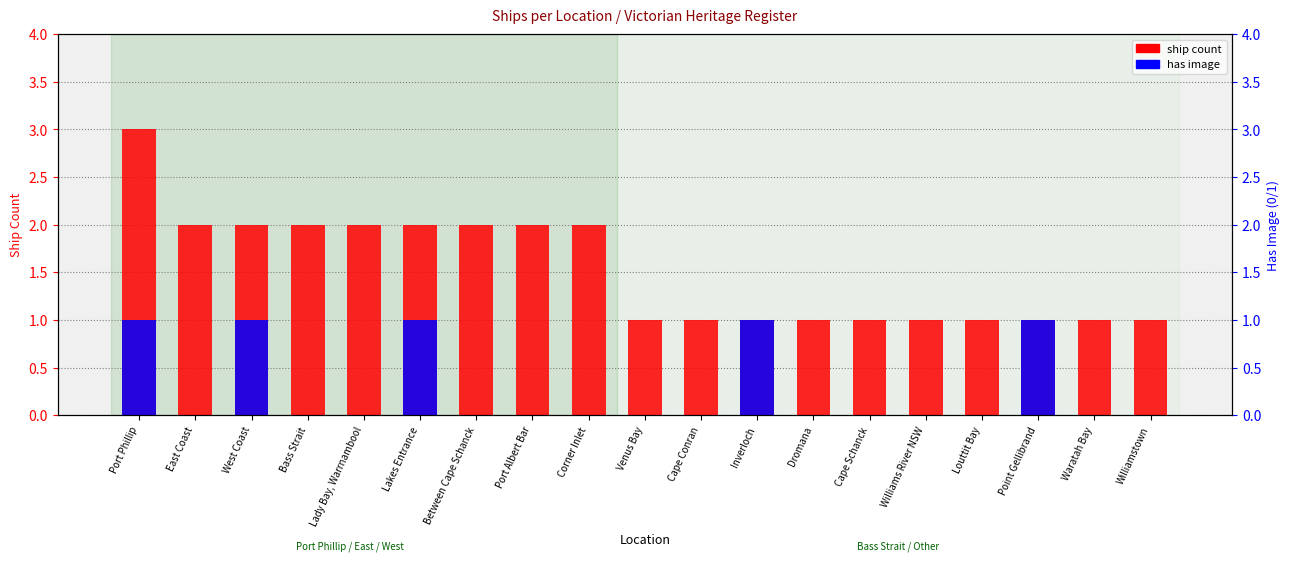

At how many categories does at least one series exceed 1?

9